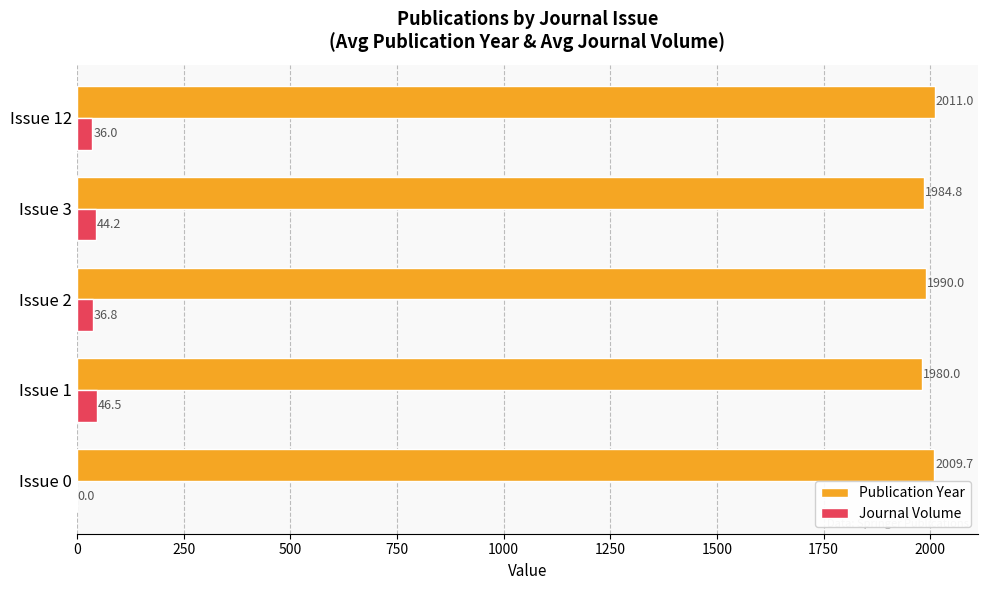

Read the Journal Volume value at Issue 2.

36.8